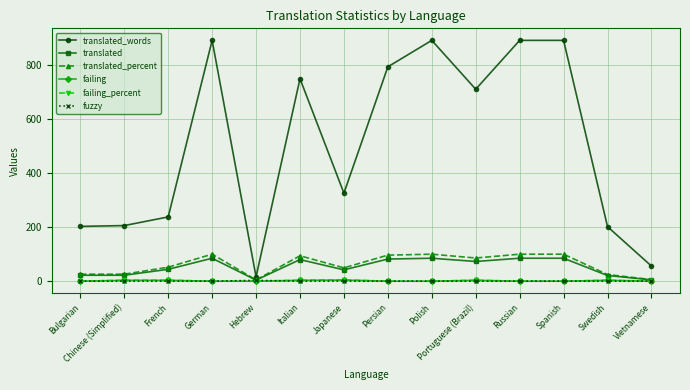

What are all the series names shown in the legend?

translated_words, translated, translated_percent, failing, failing_percent, fuzzy